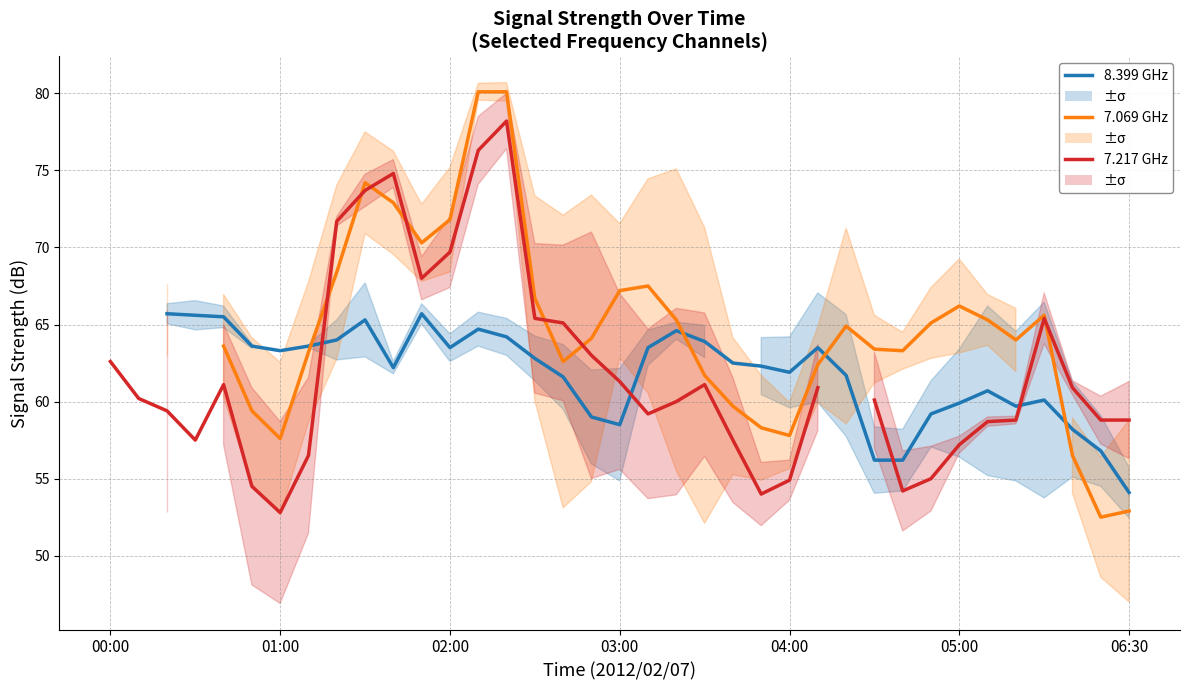

Is the value of 7.069 GHz at 7 greater than the value of 8.399 GHz at 26?

Yes